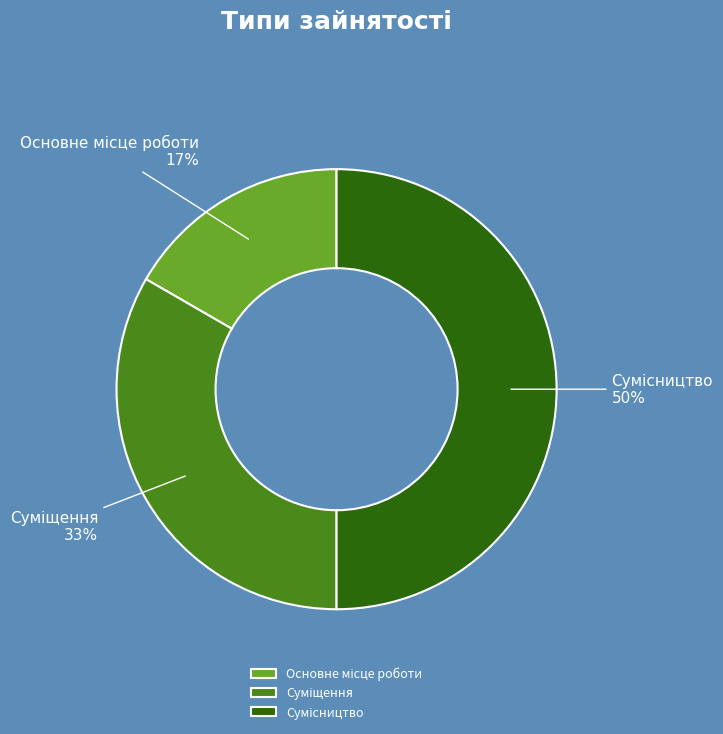

How many slices are in this pie chart?

3